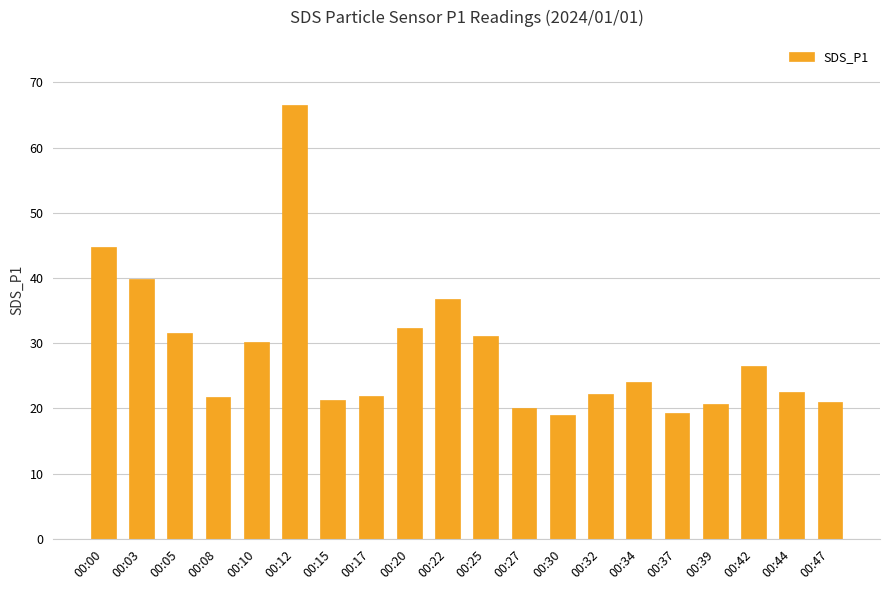

What is the difference between the maximum and minimum values?

47.6